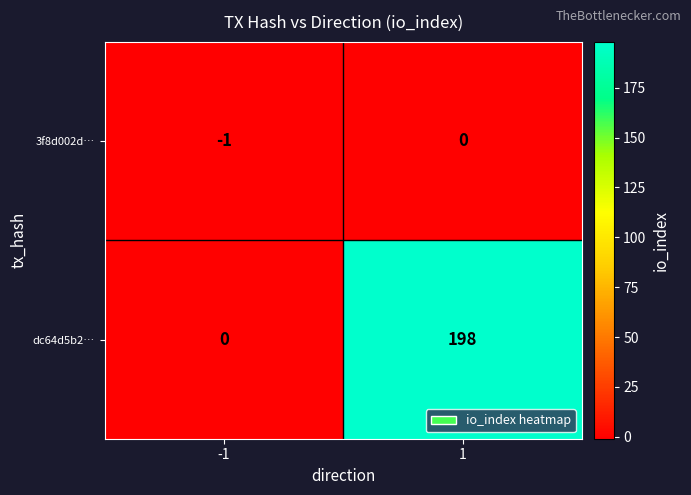

Is it true that 3f8d002d… equals -1 at -1?

True